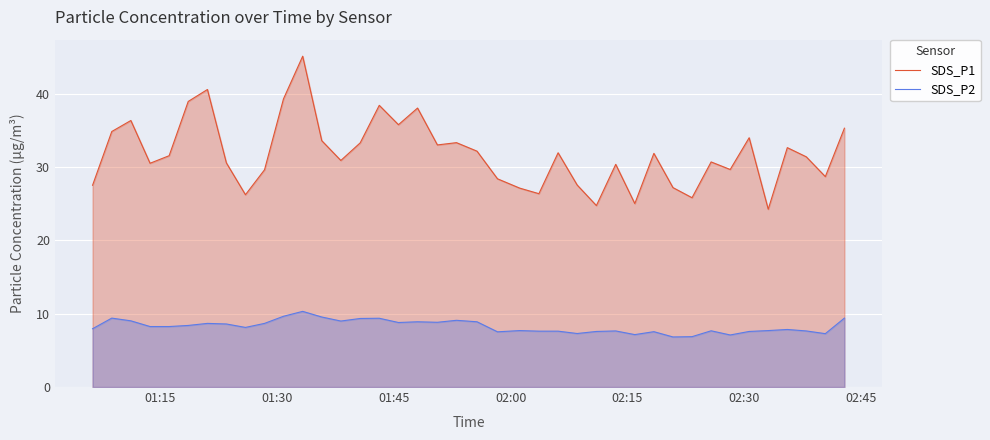

What is the minimum value for SDS_P2?

6.8